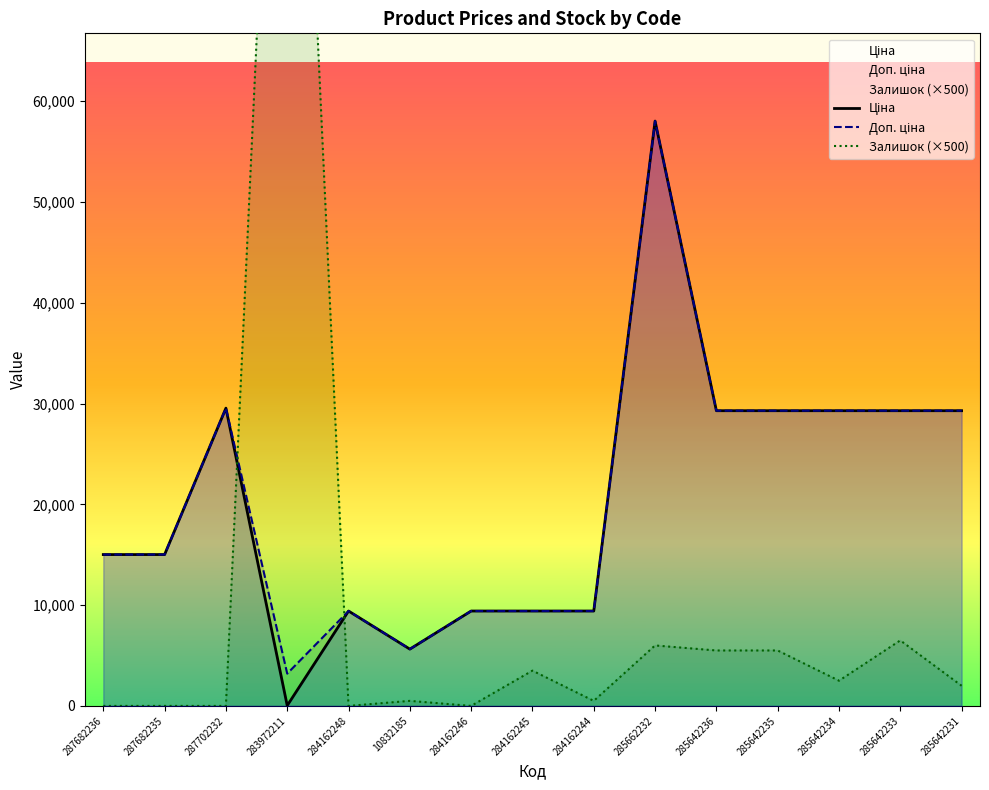

What is the sum of all Залишок (×500) values?

164500.0